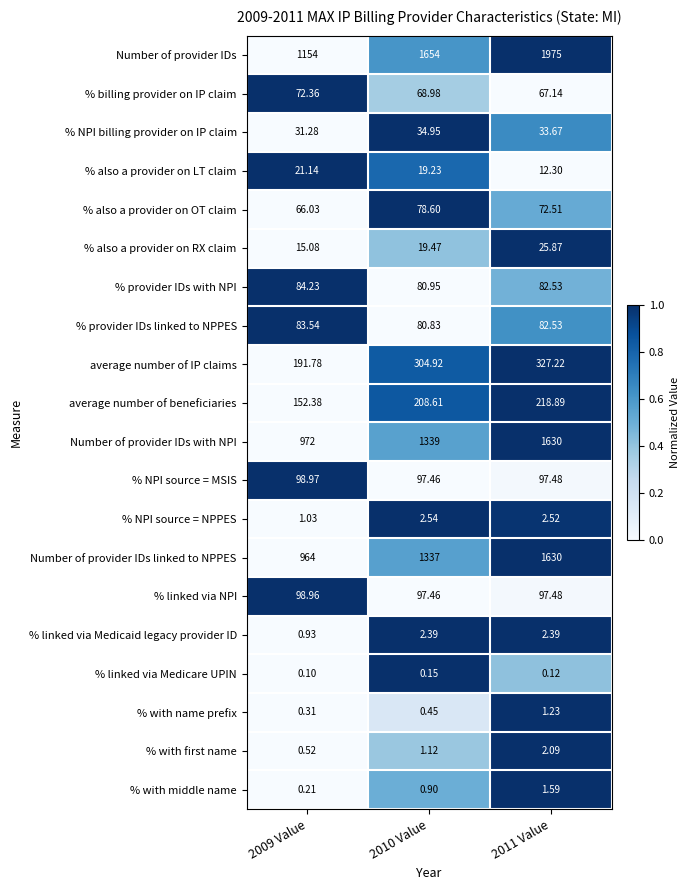

At how many categories does at least one series exceed 0?

3